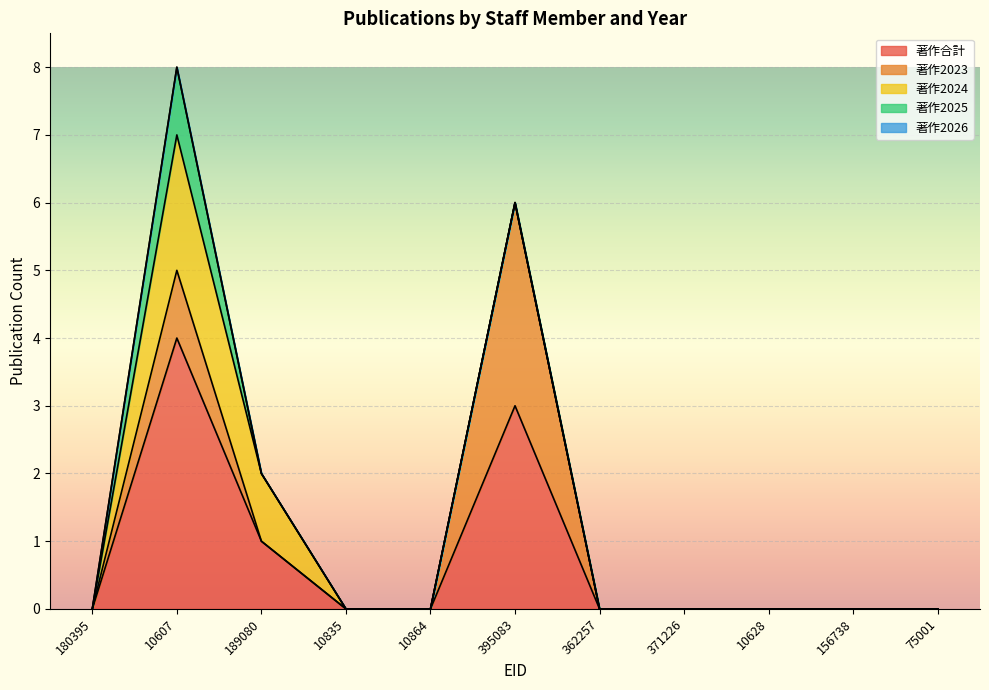

What position from the right is 10864?

7